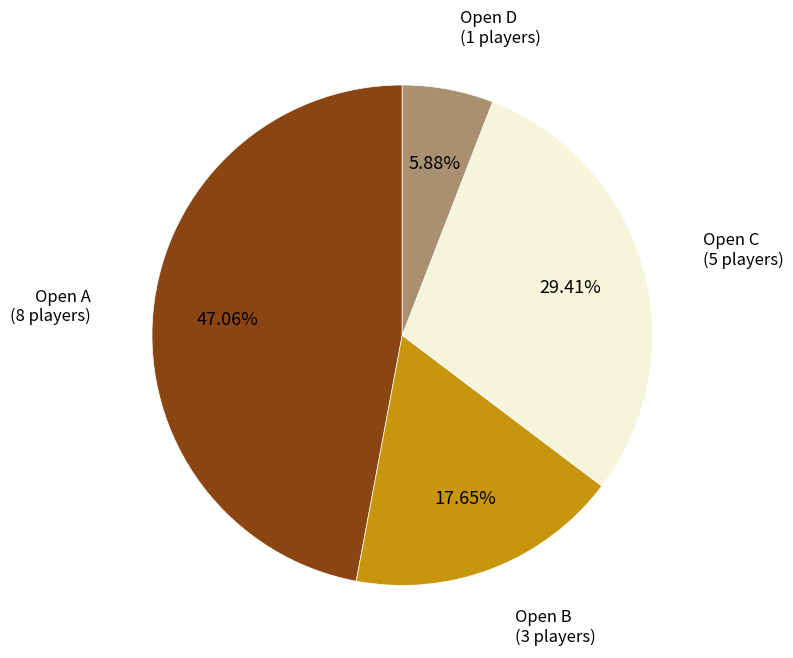

Count the number of slices in the pie.

4